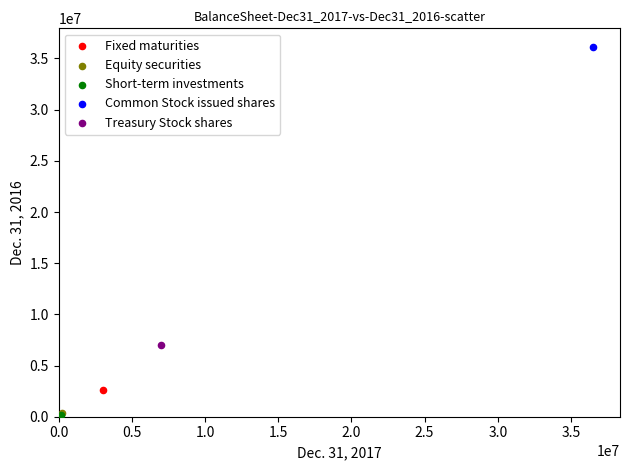

What are all the series names shown in the legend?

Fixed maturities, Equity securities, Short-term investments, Common Stock issued shares, Treasury Stock shares